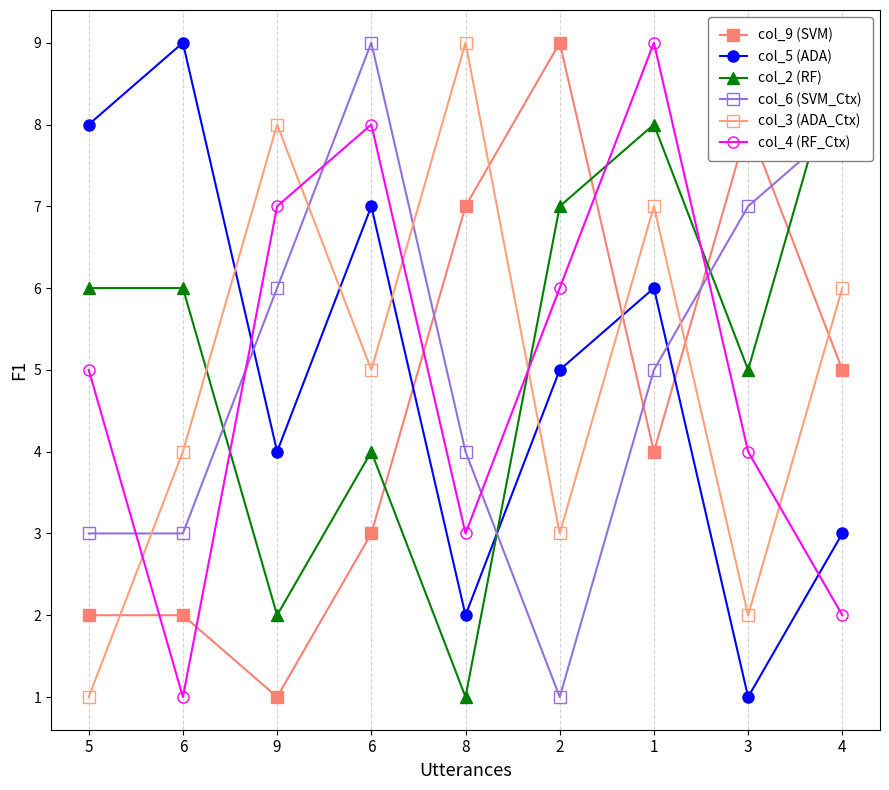

List the labels in order of col_3 (ADA_Ctx) value, largest first.

8, 9, 1, 4, 6, 6, 2, 3, 5